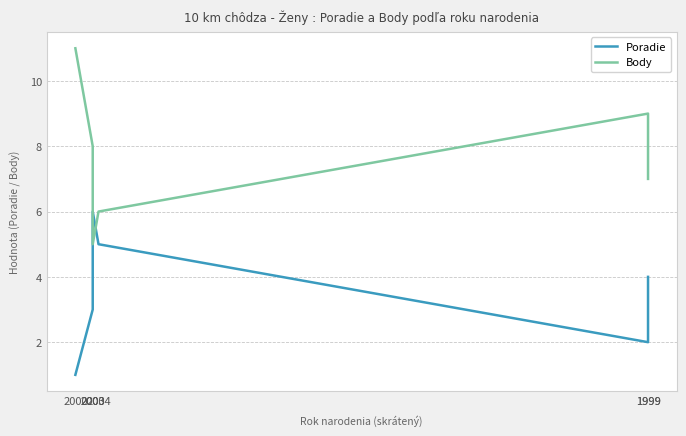

Count the Poradie values in the range 2 to 5.

4